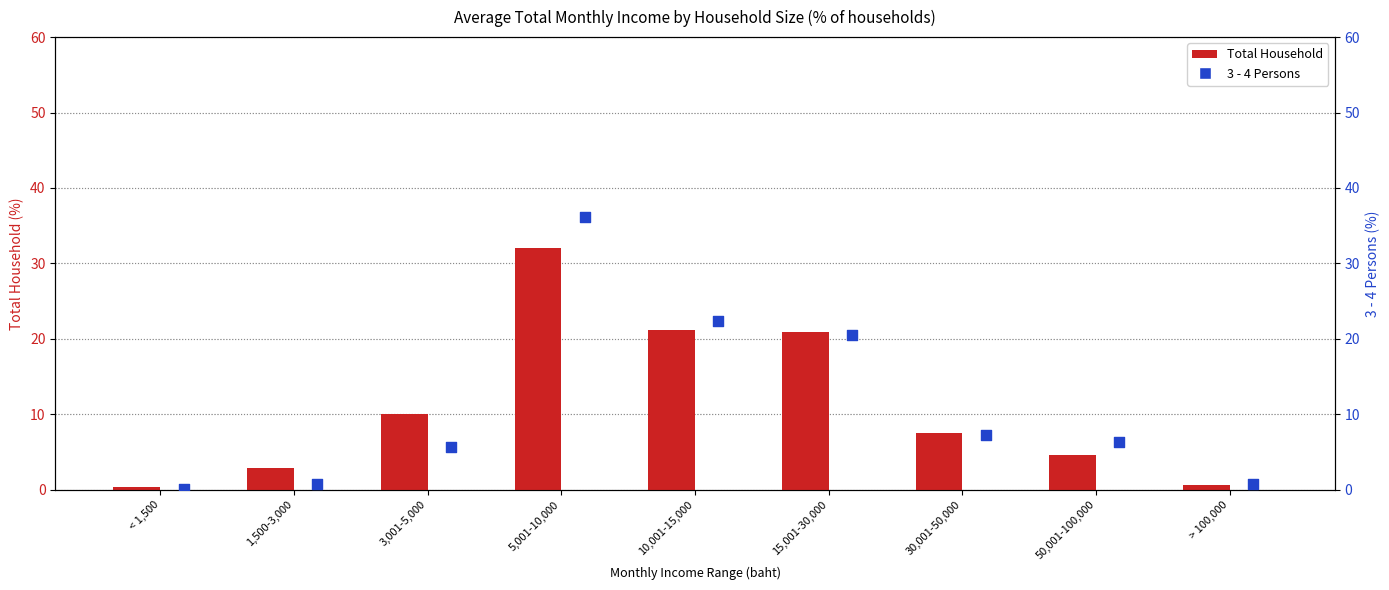

At how many categories does at least one series exceed 10?

4